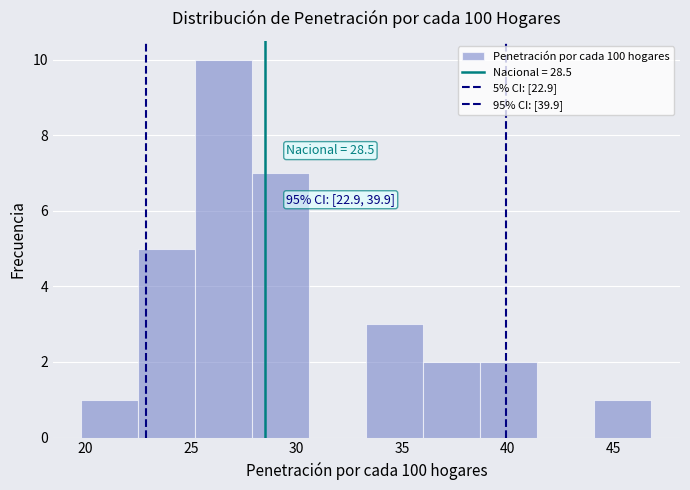

Over which range of the x-axis is the bar tallest?

25.2 to 27.9